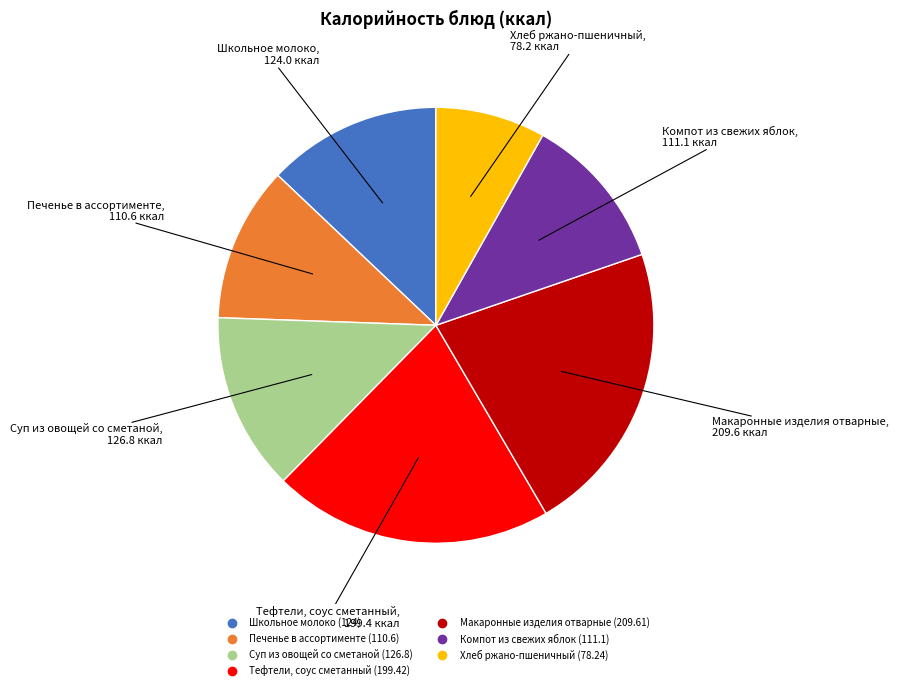

Does Компот из свежих яблок account for over 50% of the chart?

No